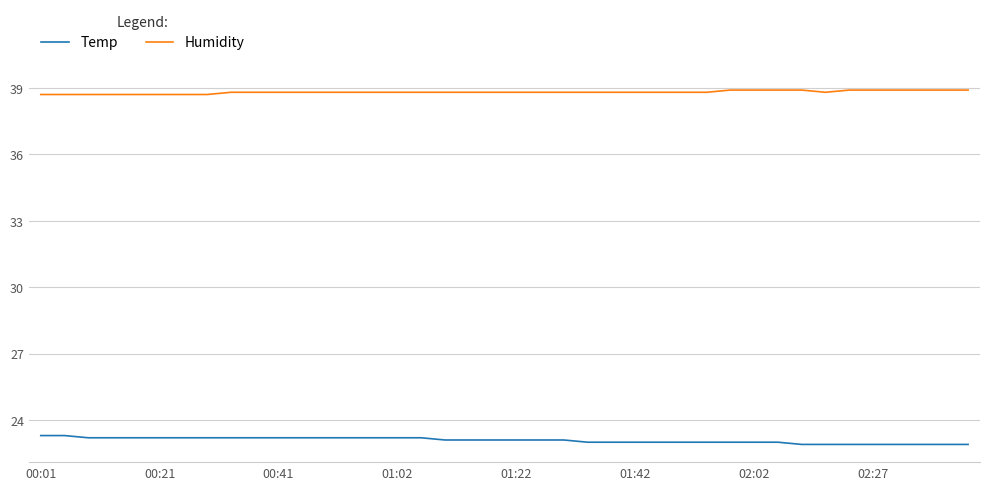

What is the smallest value displayed?

22.9